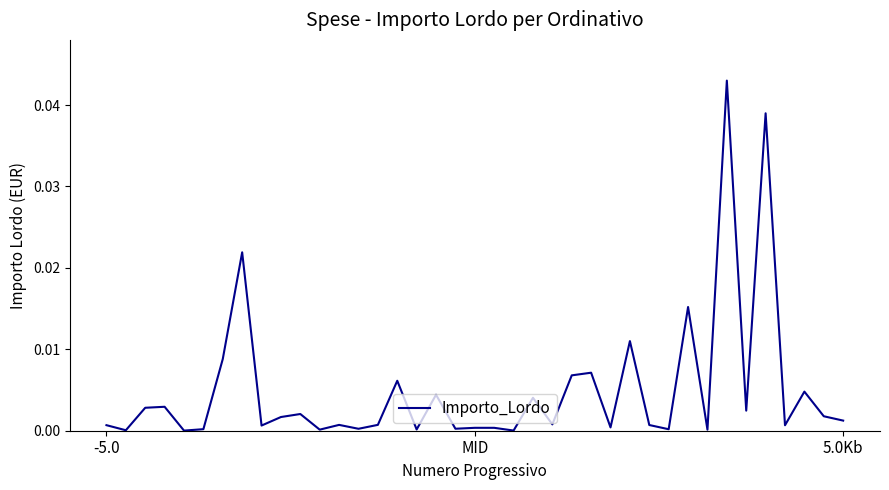

The value at MID is 0.0. True or false?

True